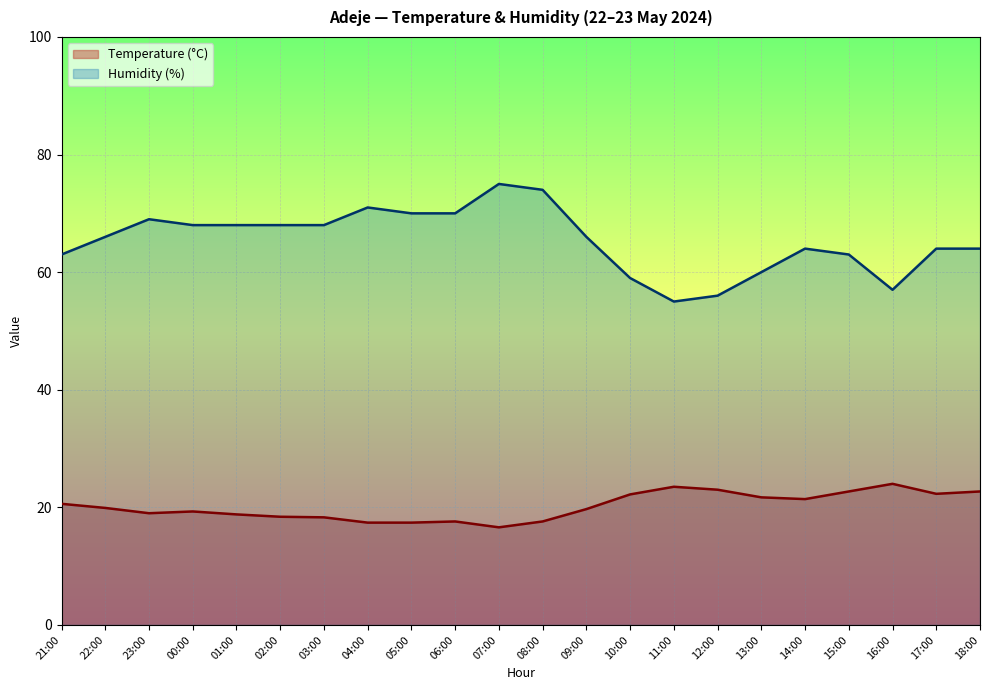

List the labels in order of Temperature (°C) value, largest first.

16:00, 11:00, 12:00, 15:00, 18:00, 17:00, 10:00, 13:00, 14:00, 21:00, 22:00, 09:00, 00:00, 23:00, 01:00, 02:00, 03:00, 06:00, 08:00, 04:00, 05:00, 07:00